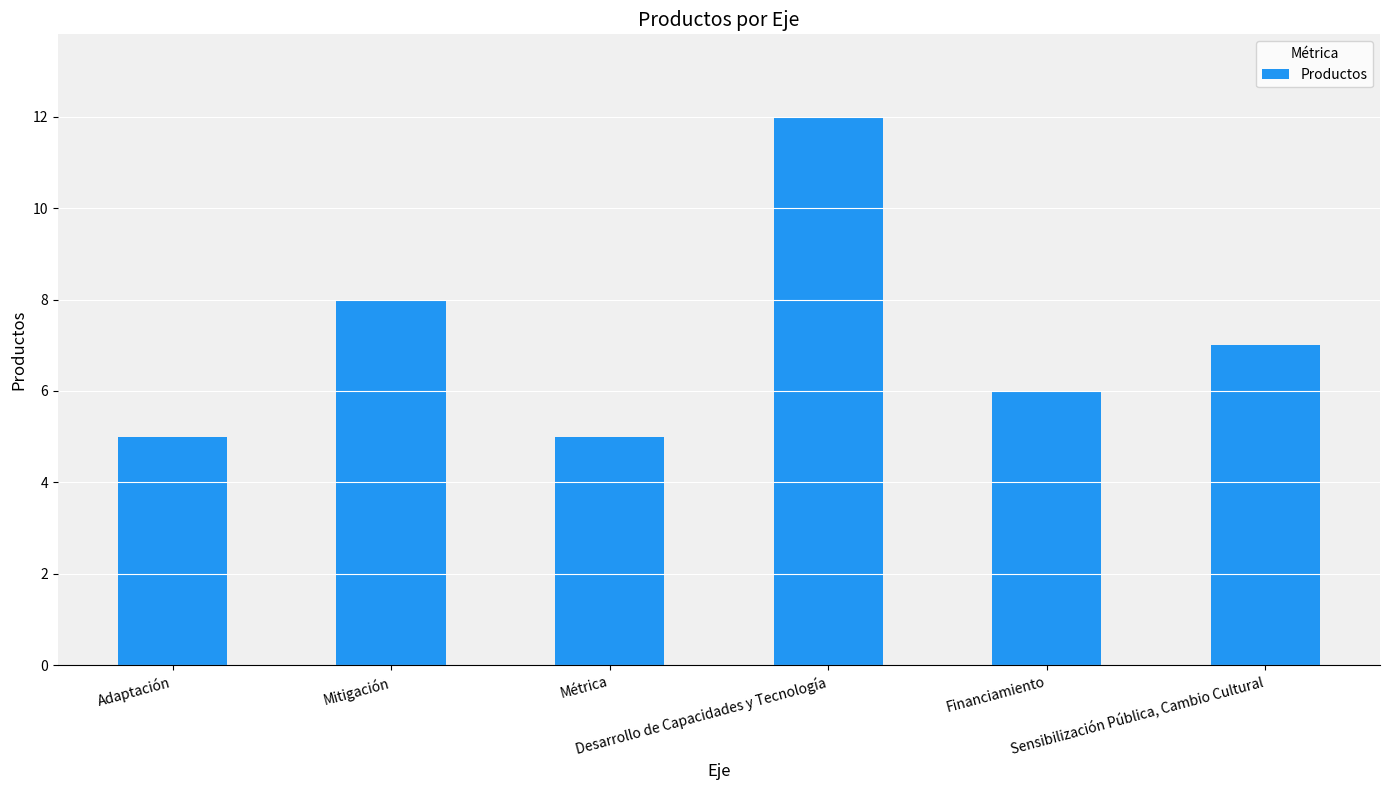

Between Mitigación and Sensibilización Pública, Cambio Cultural, which is larger?

Mitigación